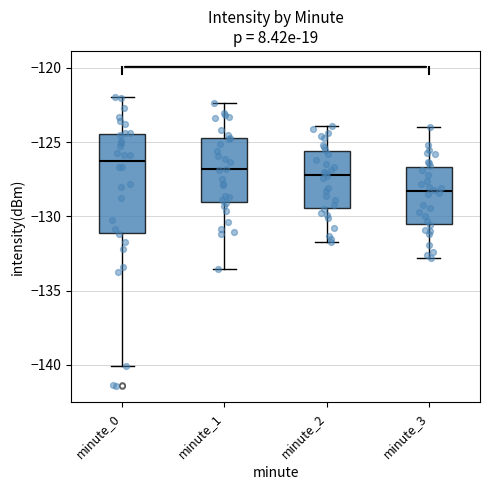

Comparing the boxes themselves (not the whiskers), which one is the tallest?

minute_0